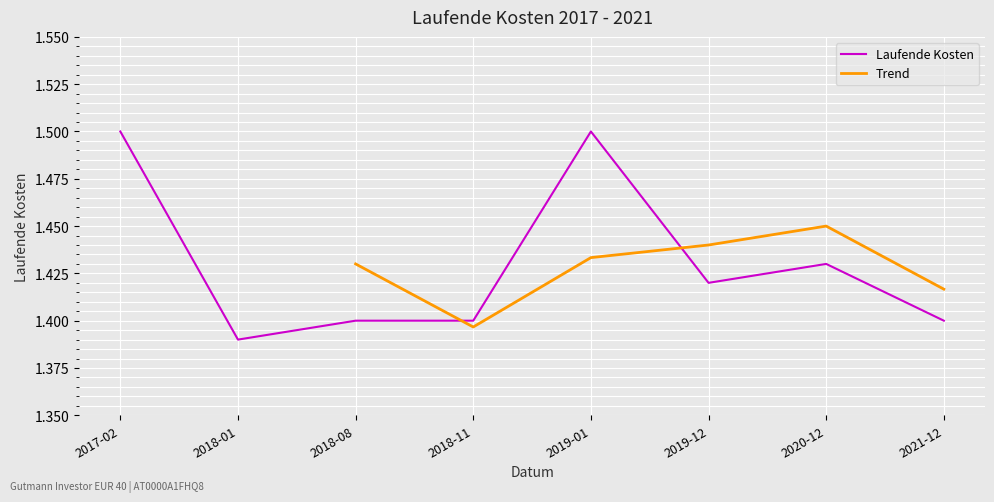

Which category has the lowest value in the Laufende Kosten series?

2018-01